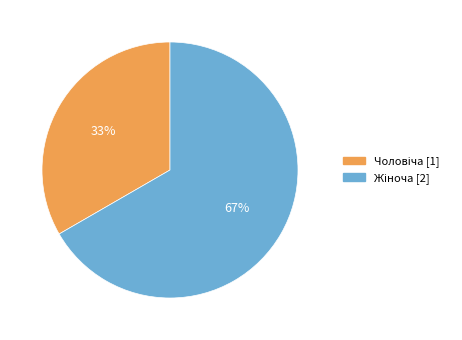

Does any single category account for the majority?

Yes